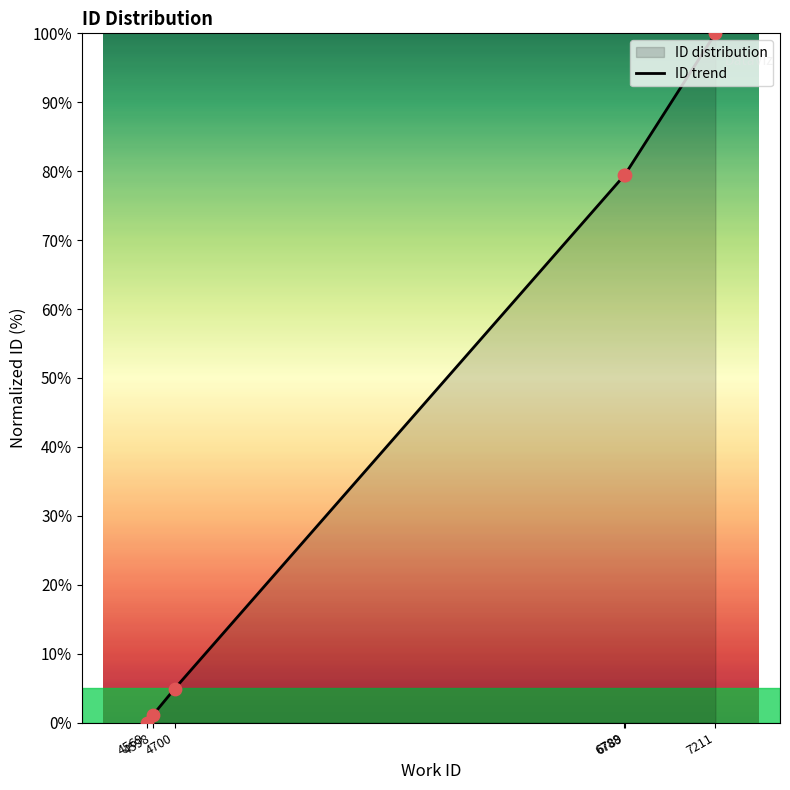

What is the change in value from 4700 to 7211?

+95.1